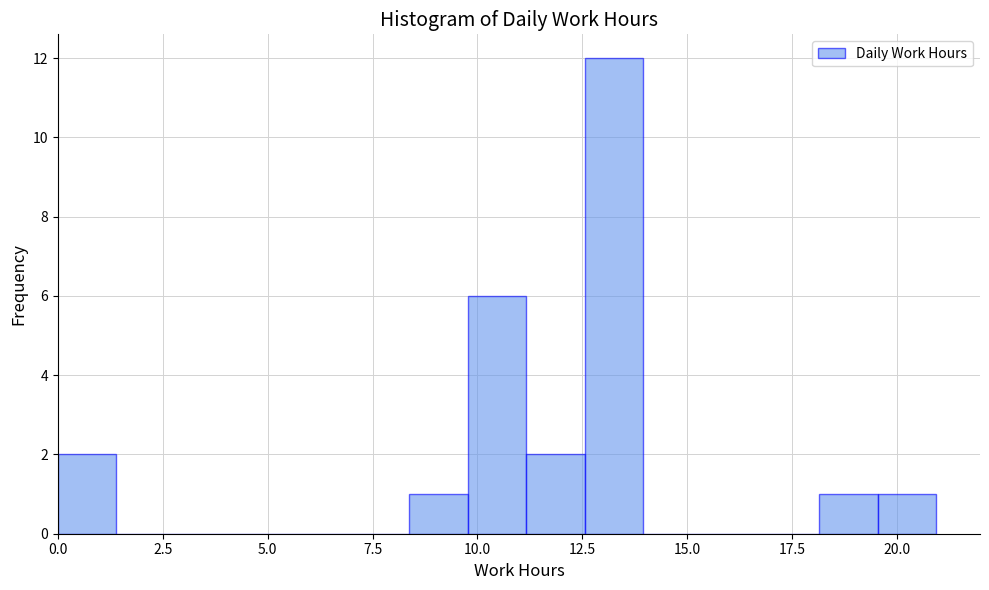

Read against the x-axis, roughly where is the centre of the tallest bar?

13.5